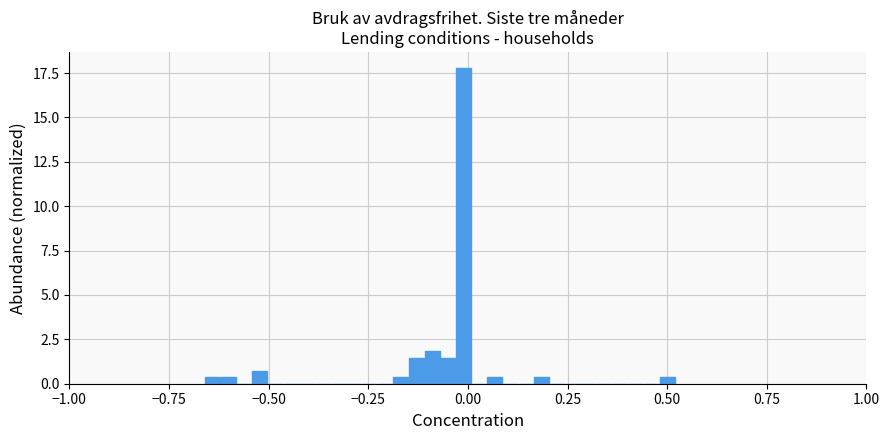

Around what value on the x-axis is the tallest bar? Give the approximate position of its centre, as read against the axis.

0.00